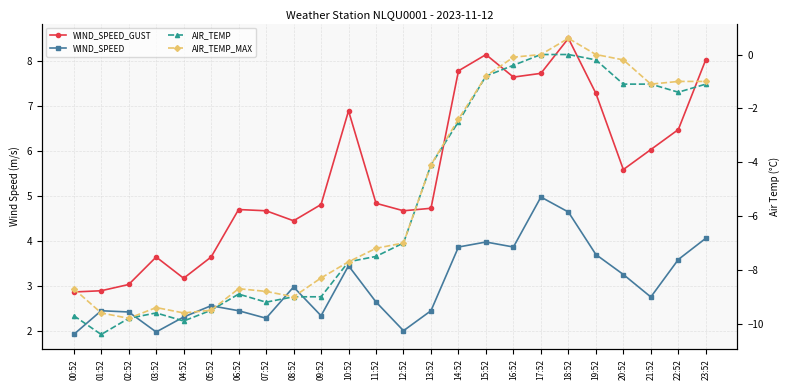

The value of AIR_TEMP at 21:52 is -1.7. True or false?

False